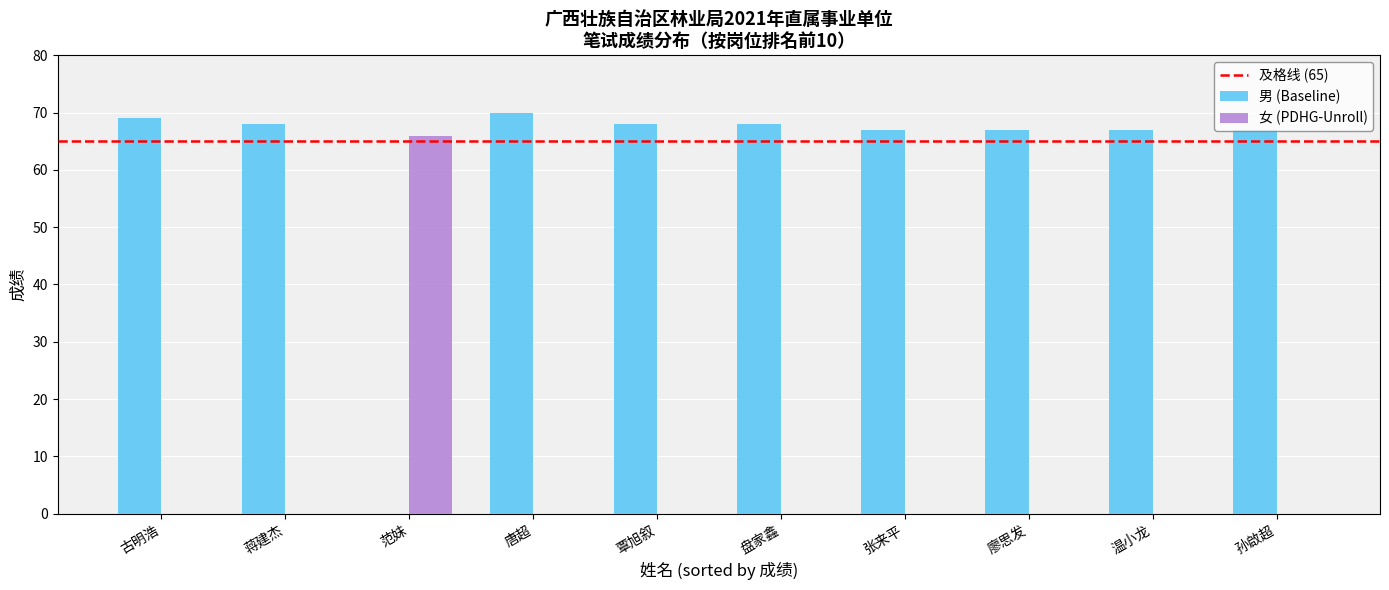

What is the greatest value displayed?

70